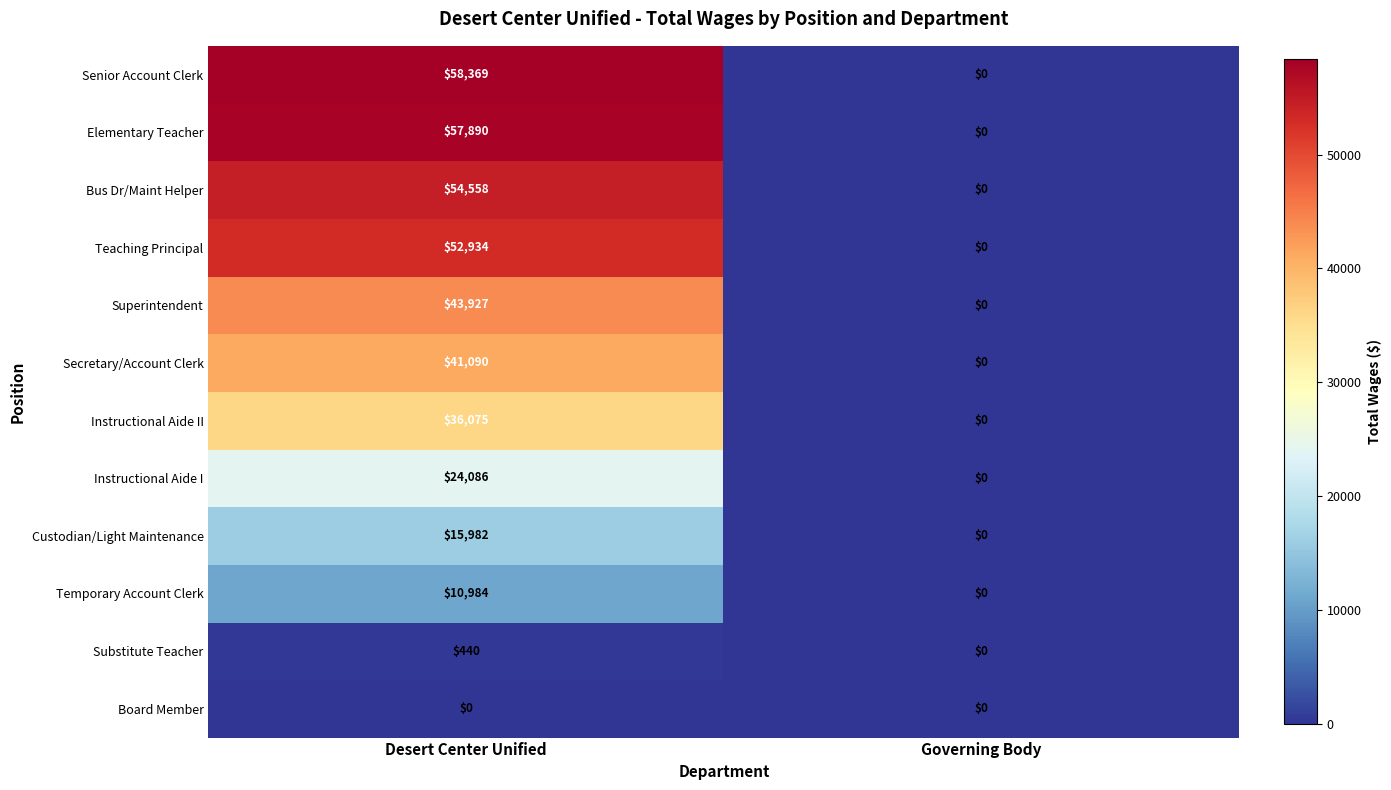

What is the difference between the maximum and minimum values in the Bus Dr/Maint Helper series?

54558